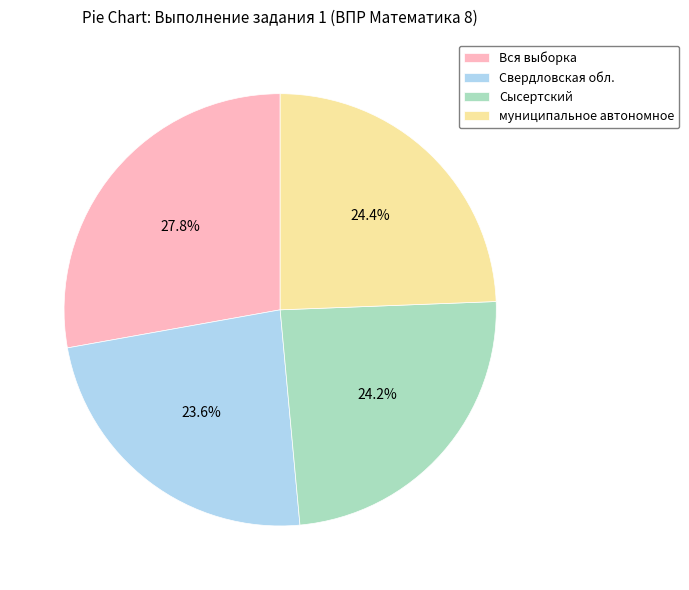

Which slice is the largest?

Вся выборка